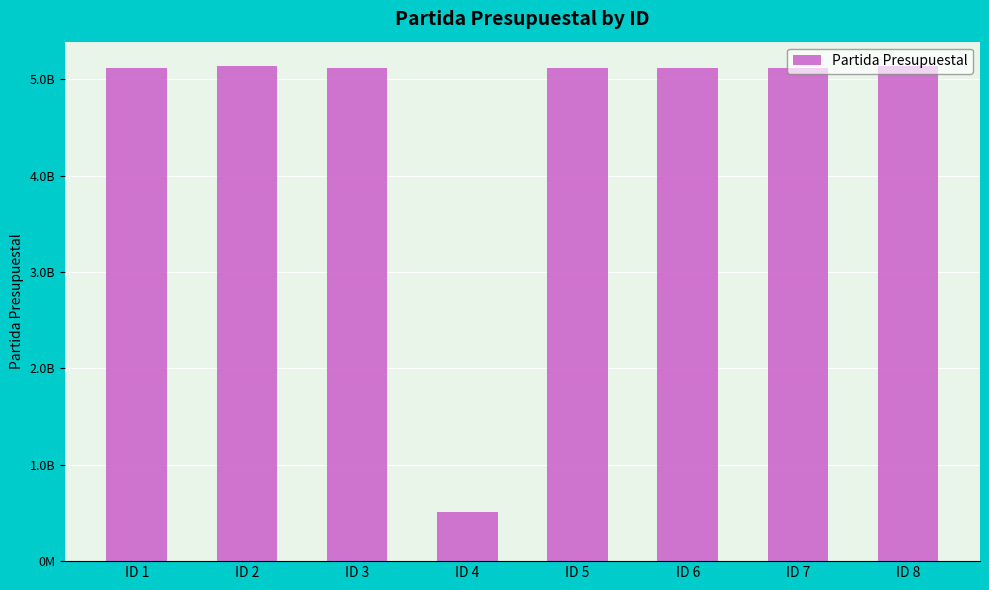

Does the chart contain any negative values?

No